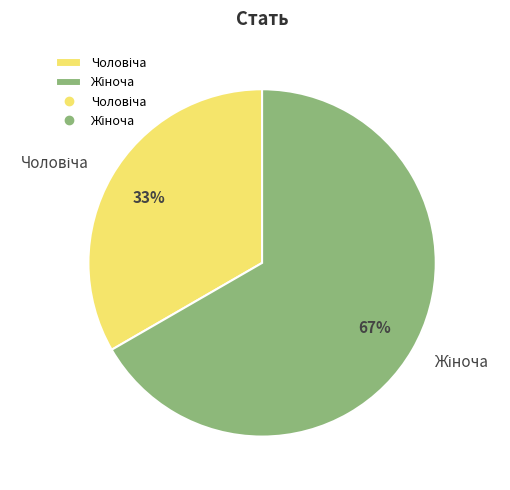

To the nearest percent, what is the average slice percentage?

50%